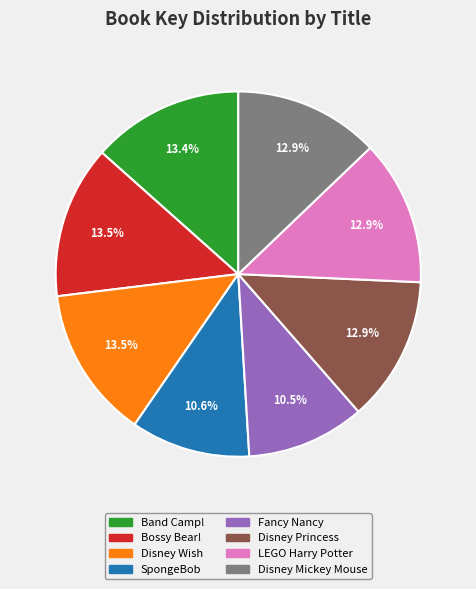

Does any single category account for the majority?

No